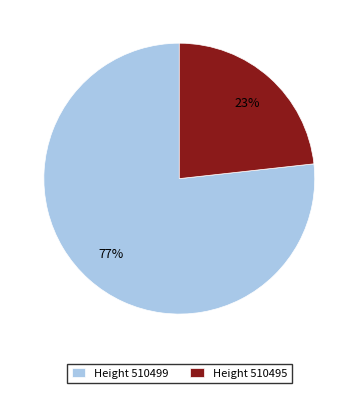

Combined, do Height 510499 and Height 510495 account for over 50%?

Yes